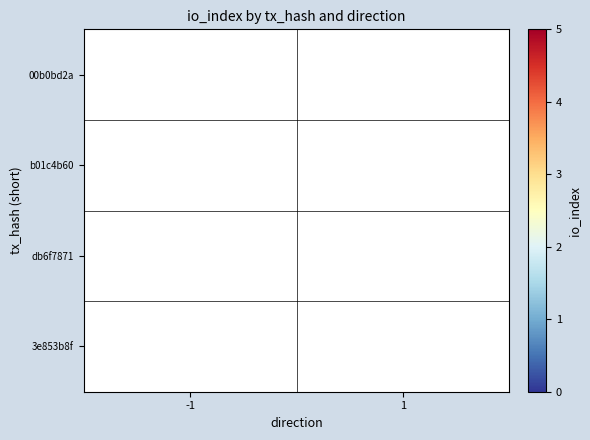

Between 1 and -1, which is larger?

-1